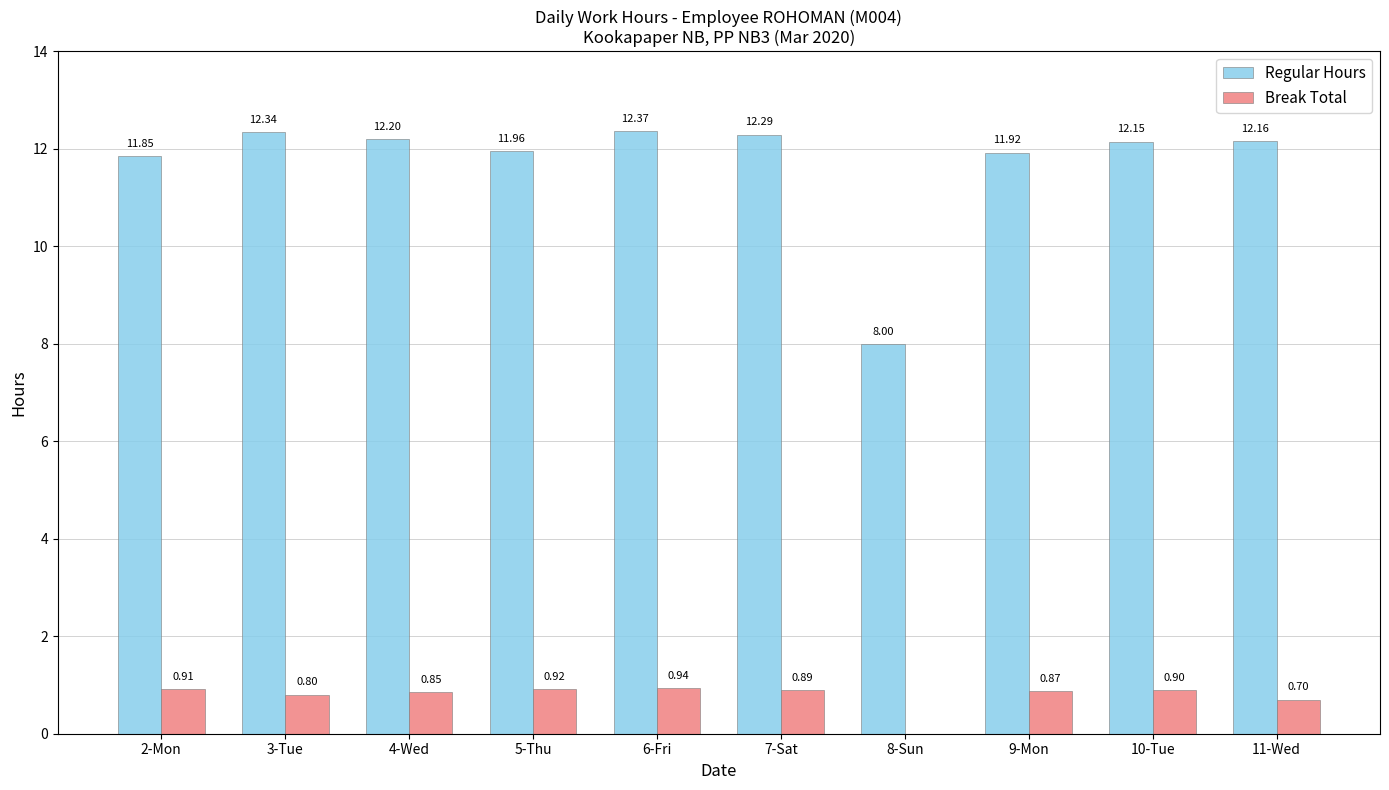

What is the sum of all Regular Hours values?

117.2